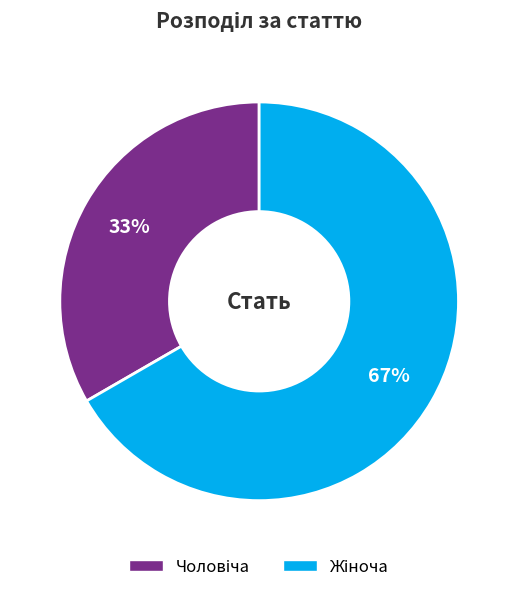

Is there any slice that represents more than half of the pie?

Yes